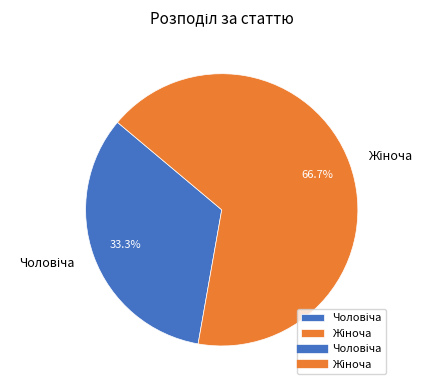

Which category accounts for the majority?

Жіноча